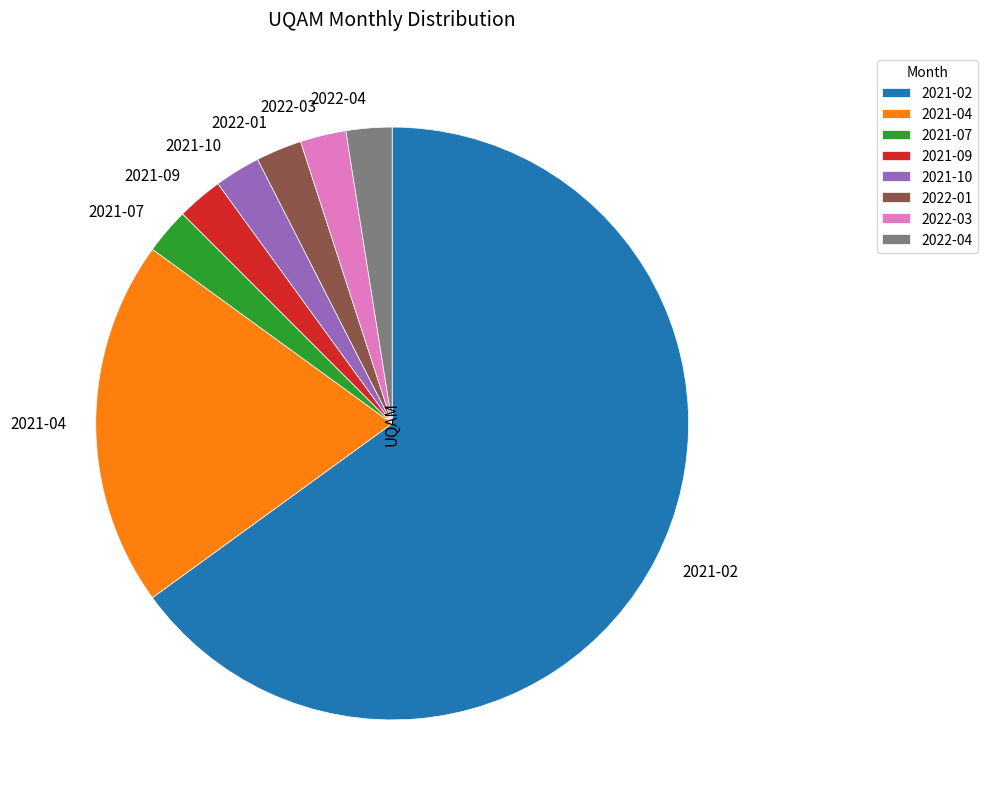

Approximately how many times larger is the value at 2021-02 compared to 2021-09?

26.0